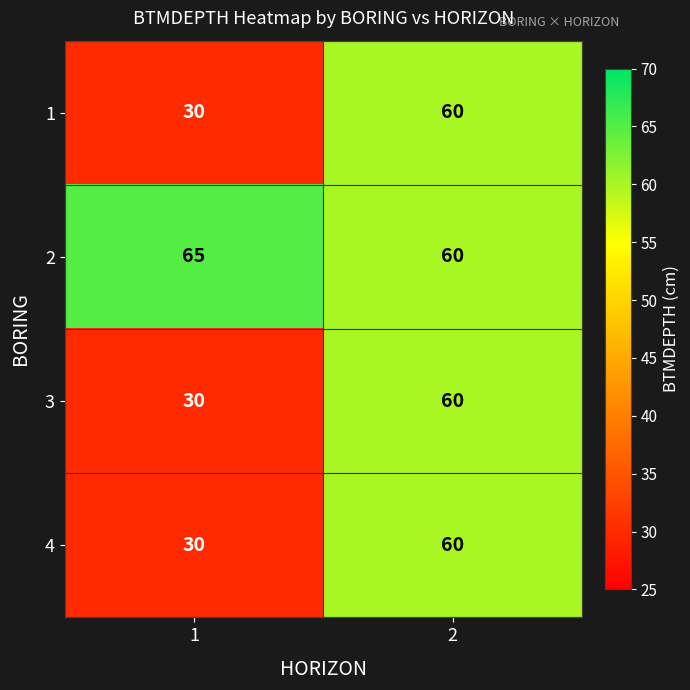

What is the spread (max minus min) of values at 1?

35